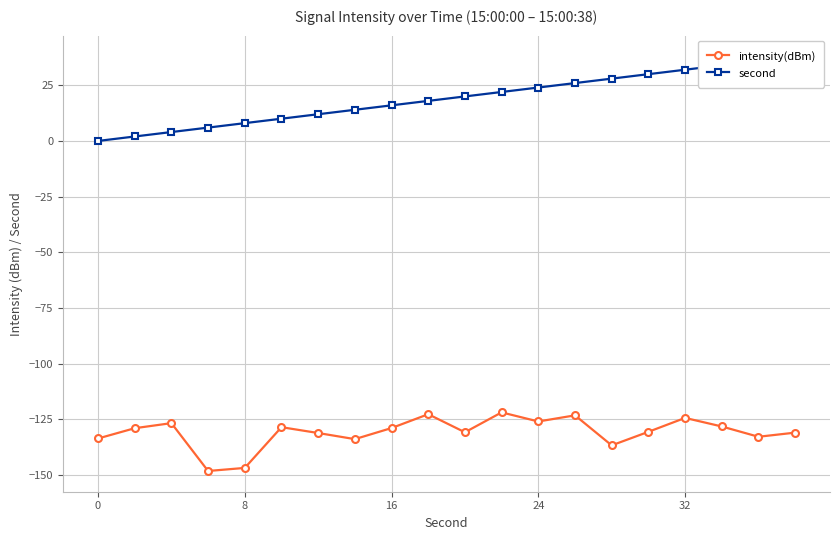

How many data points does each series have?

20